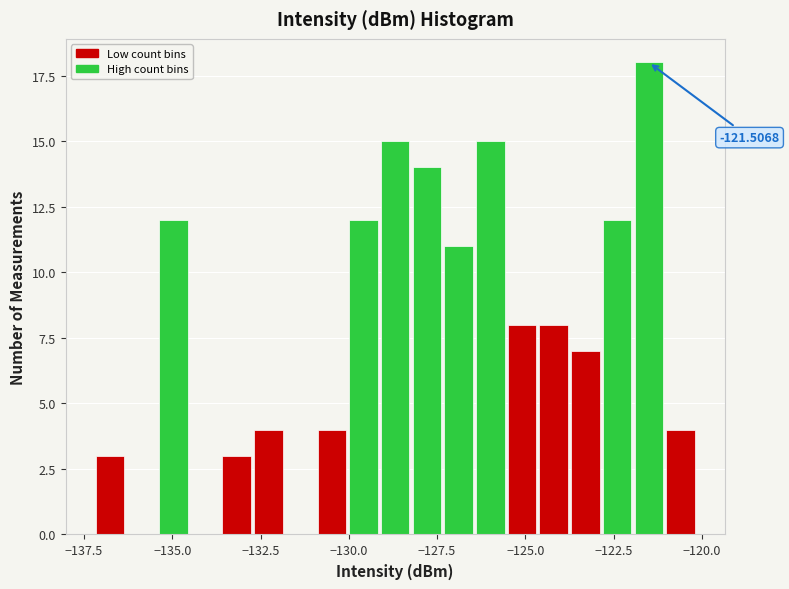

Around what value on the x-axis is the tallest bar? Give the approximate position of its centre, as read against the axis.

-121.5